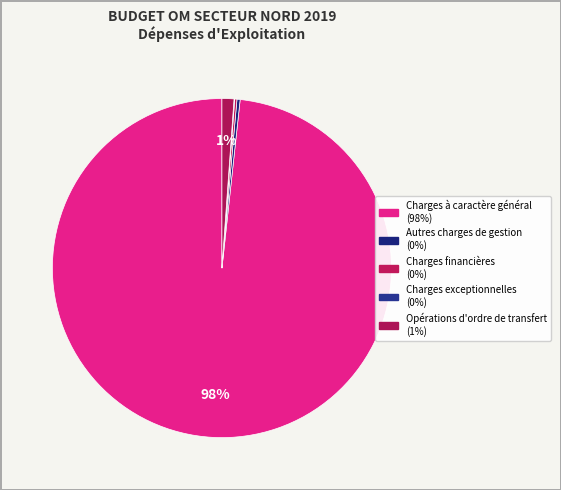

Rank the categories by value from lowest to highest.

Charges exceptionnelles, Charges financières, Autres charges de gestion, Opérations d'ordre de transfert, Charges à caractère général